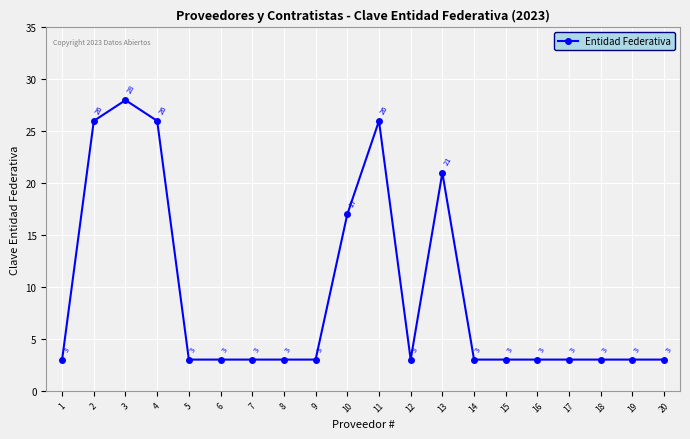

What is the difference between the maximum and second lowest values?

25